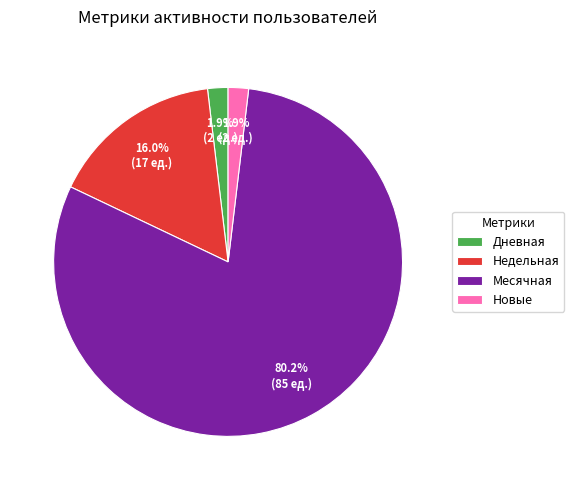

The Месячная slice represents 1% of the pie. True or false?

False